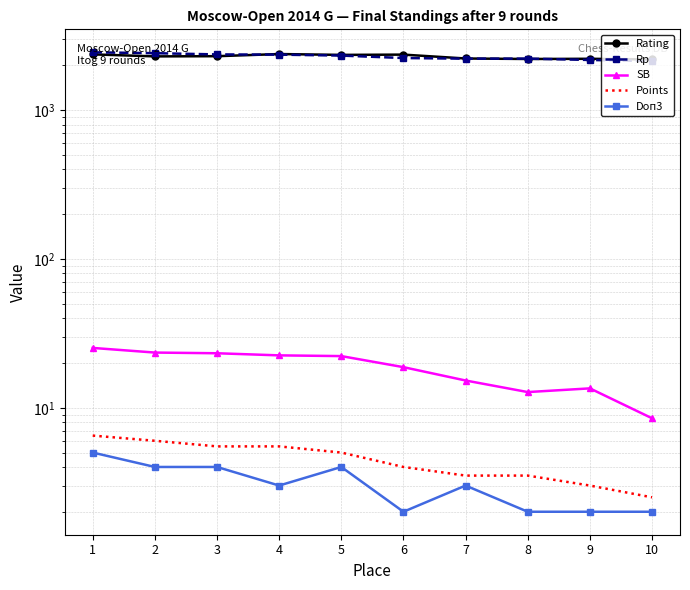

The value of Points at 5 is 5.0. True or false?

True